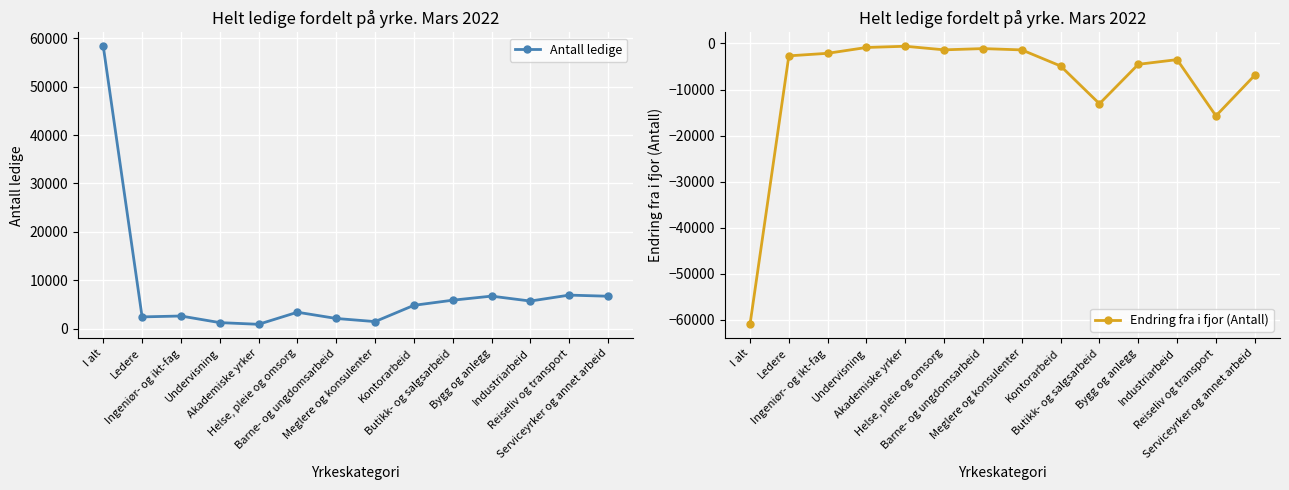

What is the smallest value displayed?

-60963